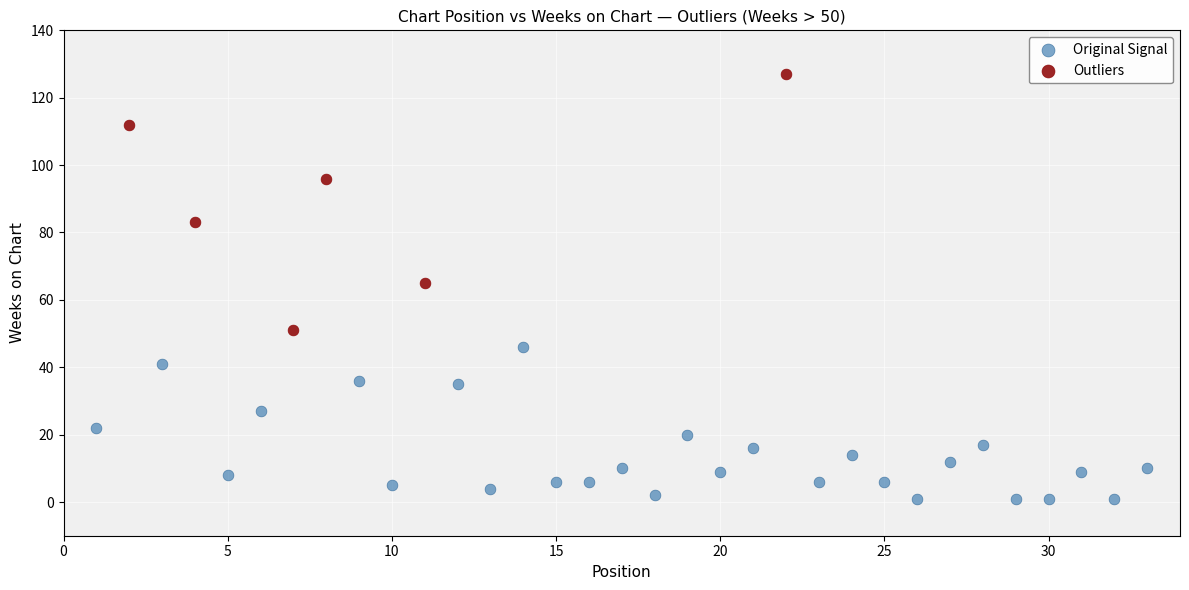

Which series contains the highest Y value?

Outliers